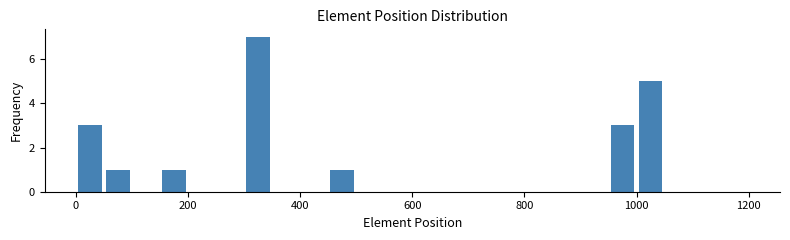

Around what value on the x-axis is the tallest bar? Give the approximate position of its centre, as read against the axis.

320